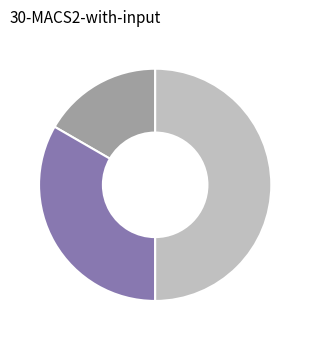

How many segments does this pie chart have?

3